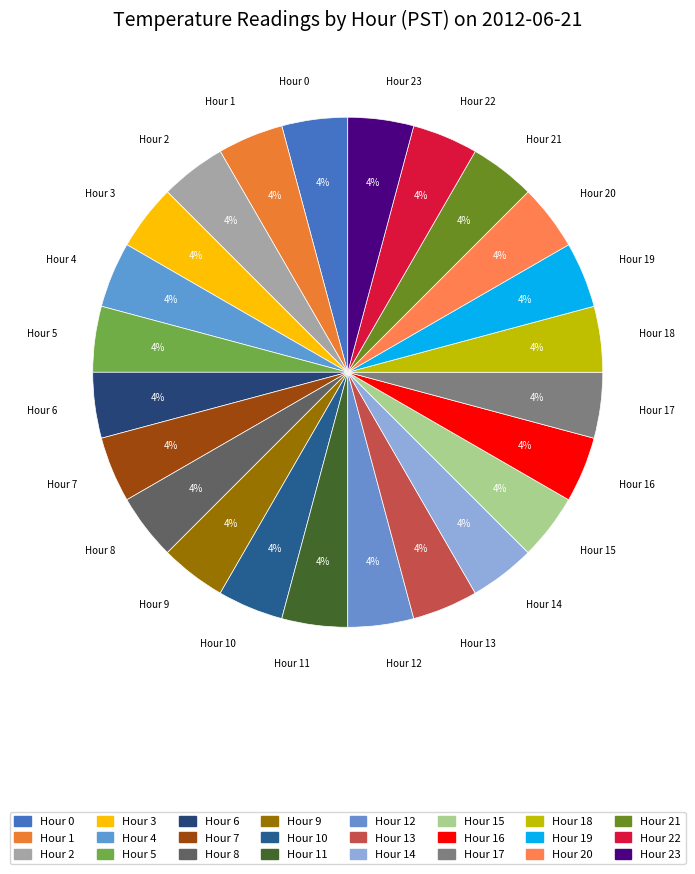

Is there a majority slice in this chart?

No